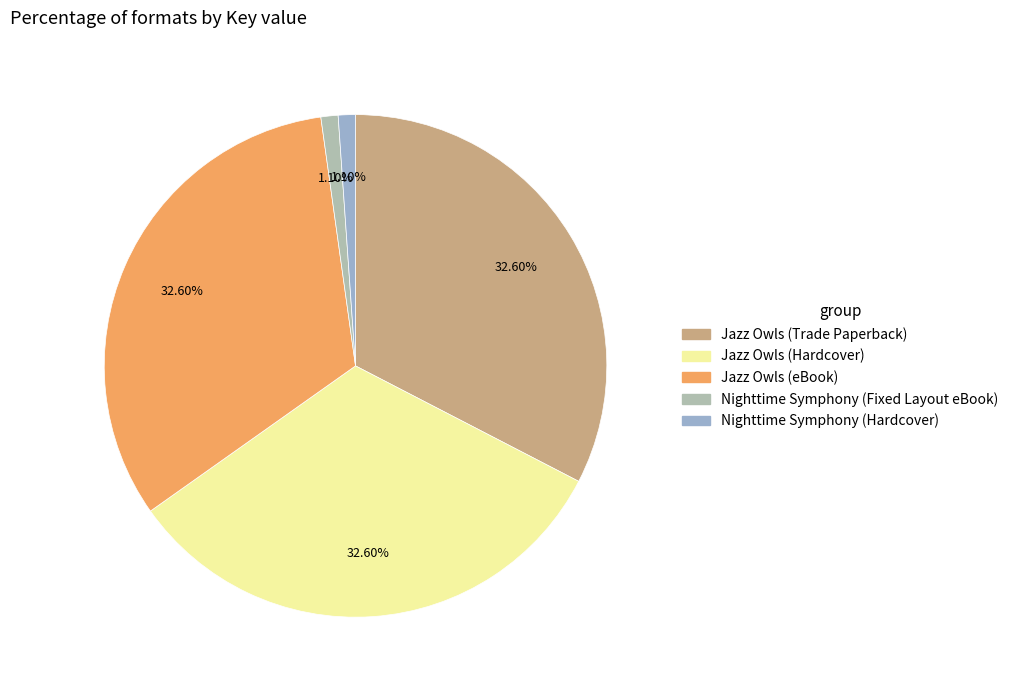

To the nearest percent, what portion does Jazz Owls (Trade Paperback) represent?

33%